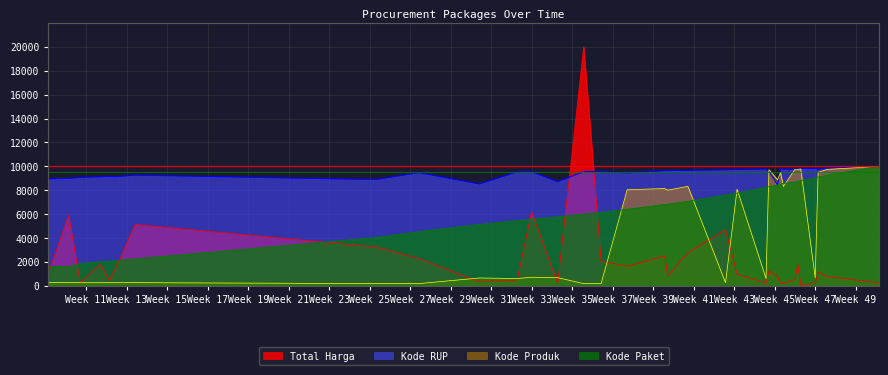

What is the maximum value shown in the chart?

20000.0